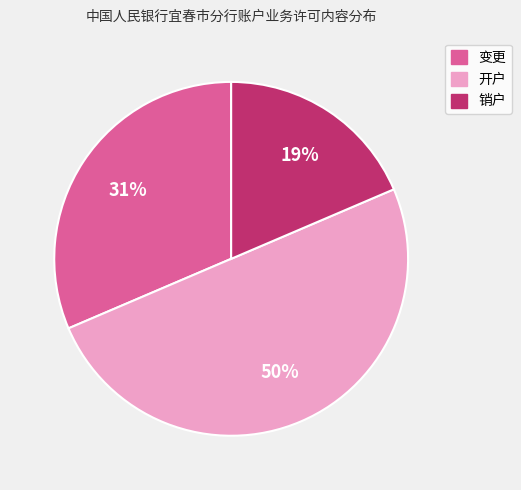

To the nearest percent, what percentage of the pie is 销户?

19%